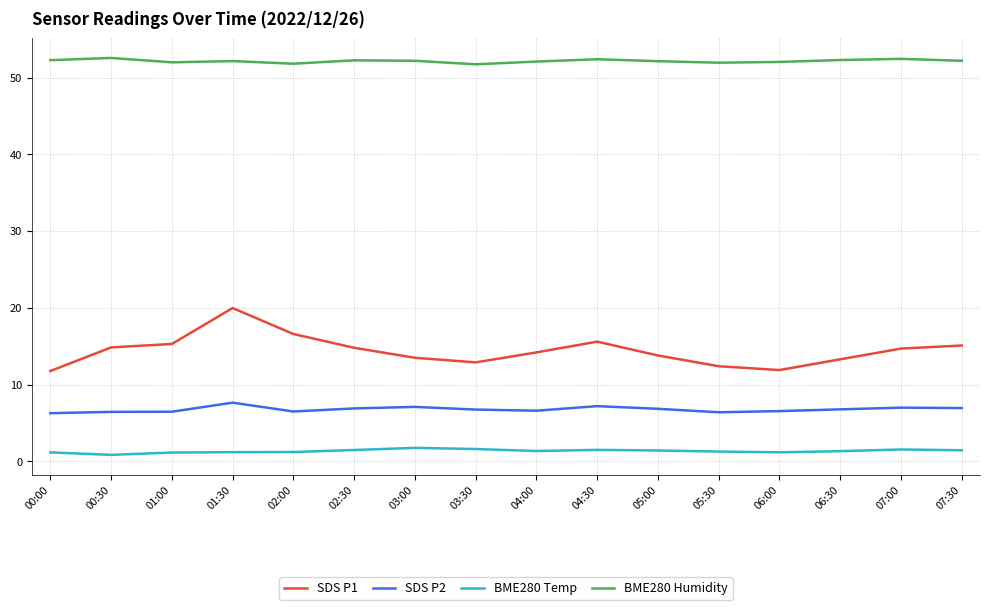

Count the number of data series in this chart.

4